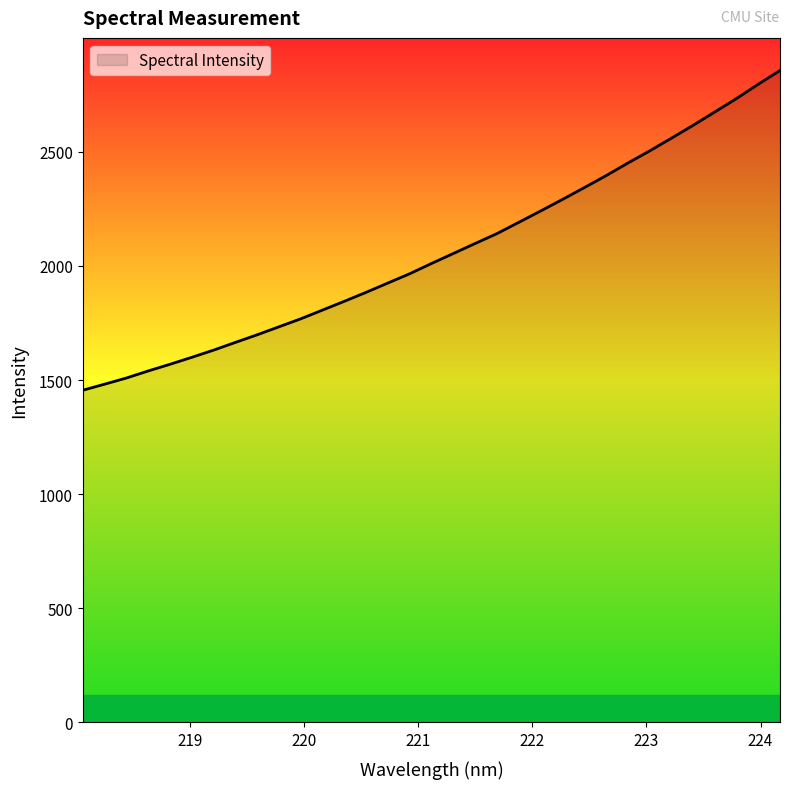

Does the chart have visible grid lines?

No